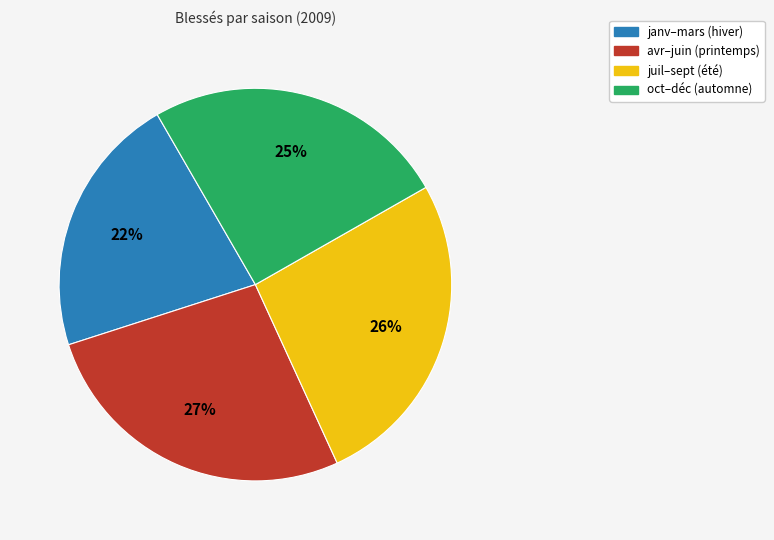

Is there a majority slice in this chart?

No